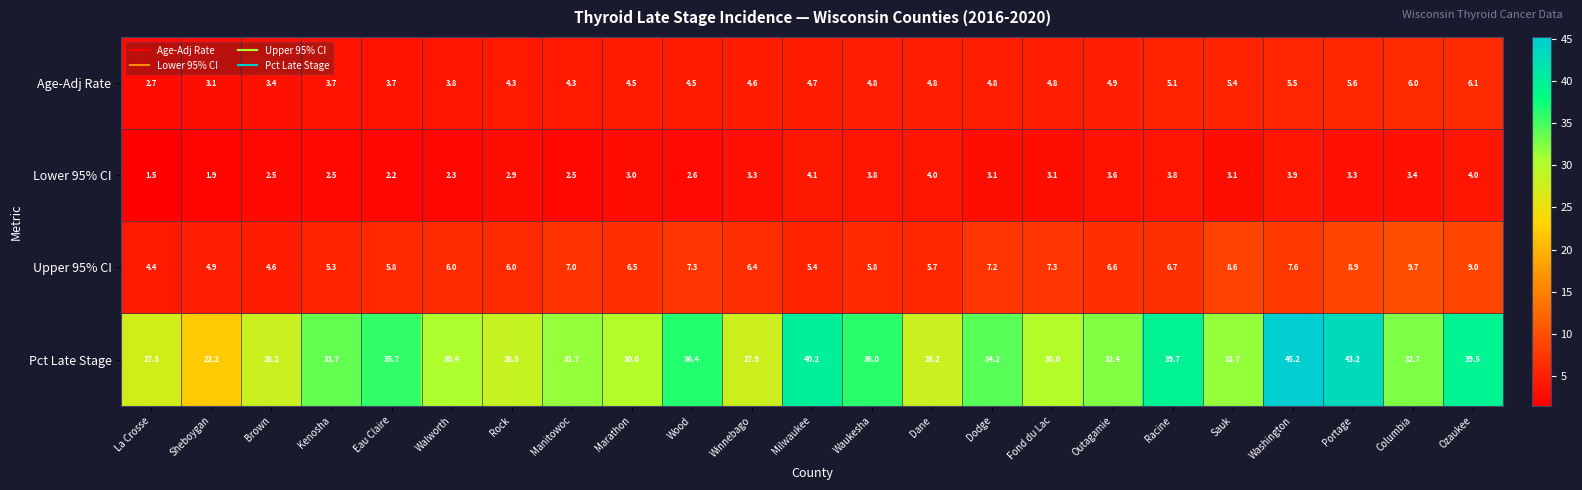

What is the sum of the Upper 95% CI values at Racine and La Crosse?

11.1